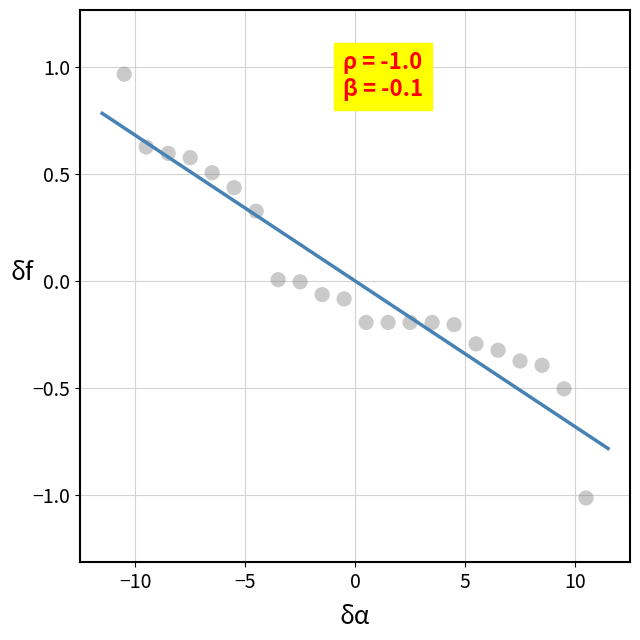

What is the range of Y values (max minus min)?

2.0